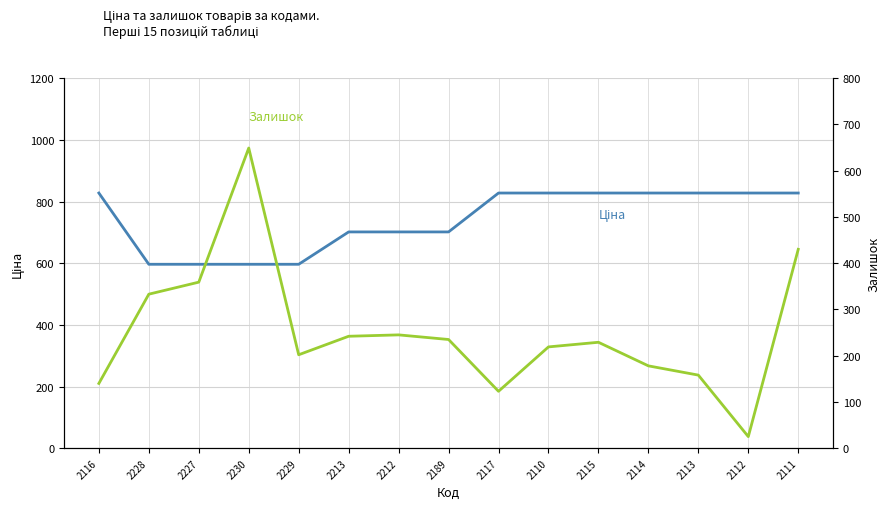

What is the spread (max minus min) of values at 2230?

52.5